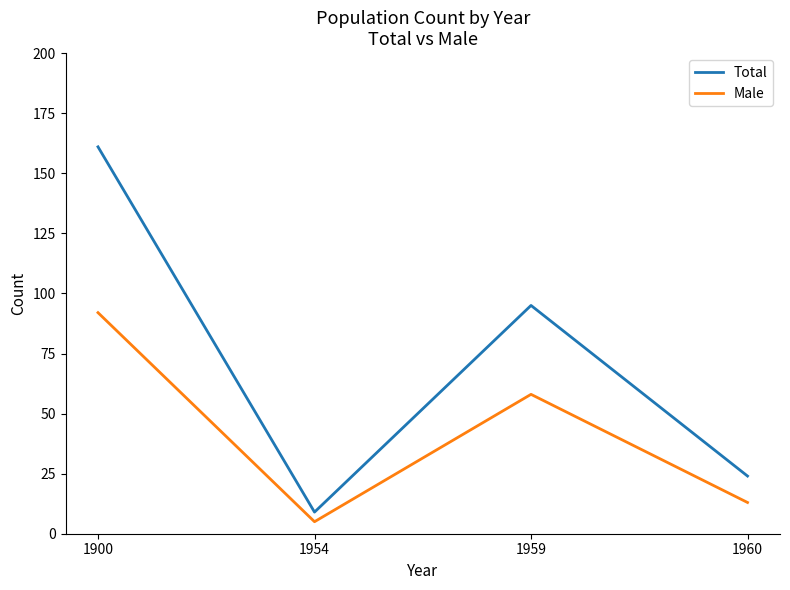

True or false: Total and Male cross at least once.

False